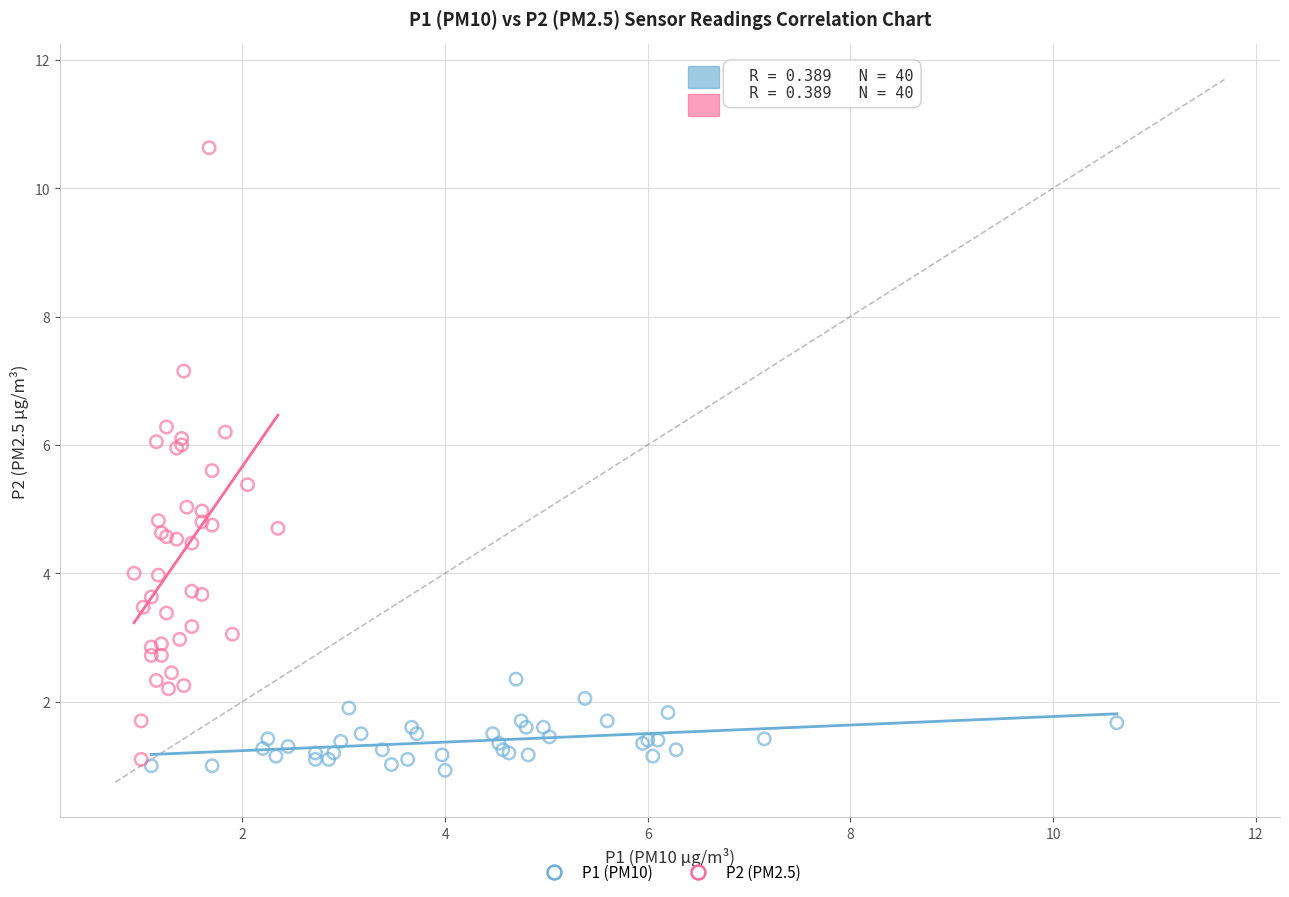

Which series has the largest Y range (max minus min)?

P2 (PM2.5)